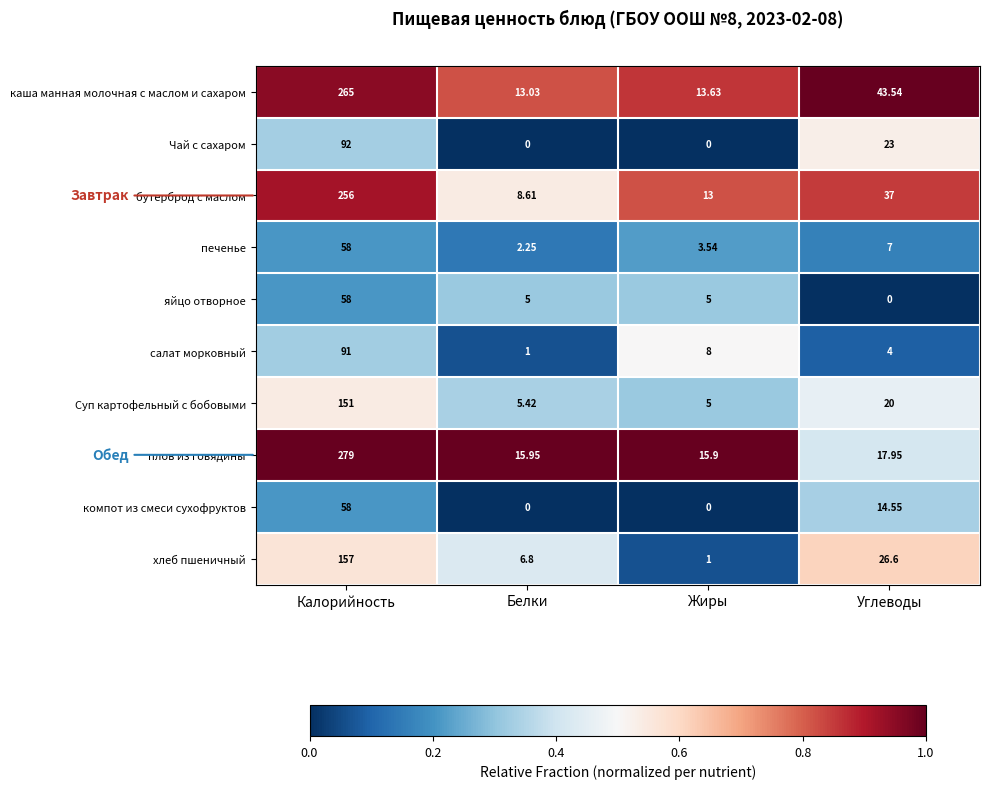

At which label is салат морковный closest to 46?

Жиры